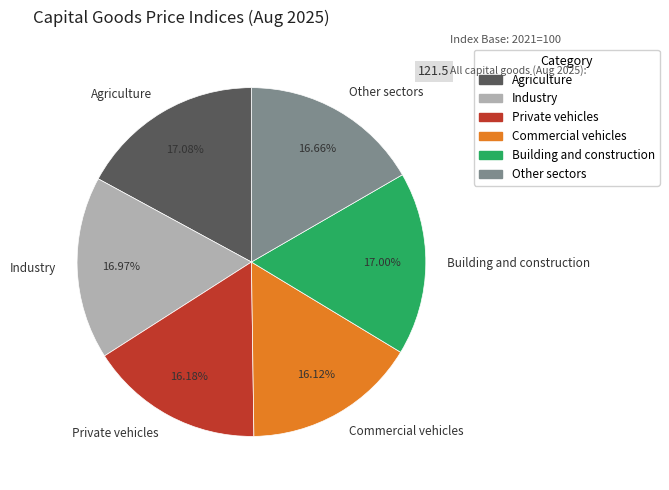

What percentage is NOT represented by Agriculture?

82.9%